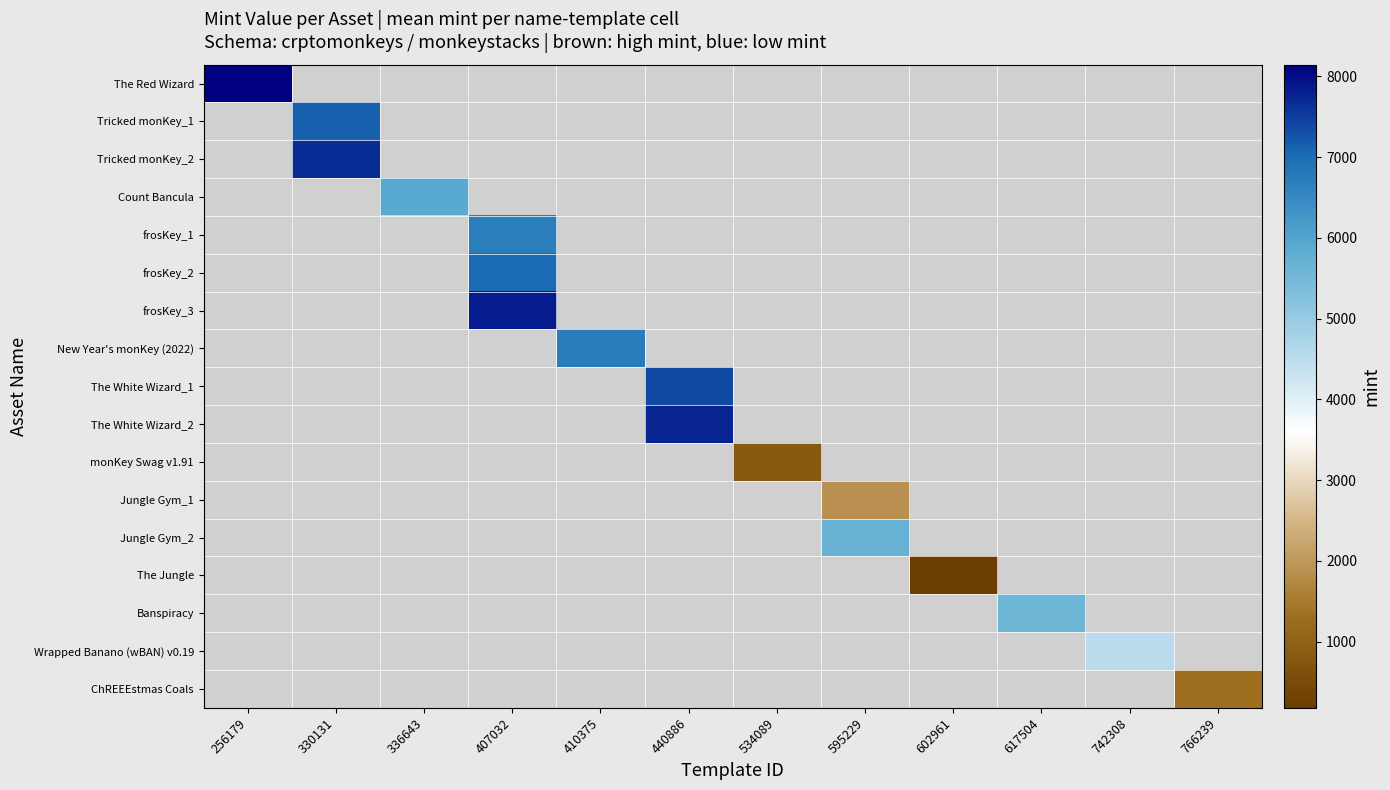

Which category has the highest value across all series?

256179